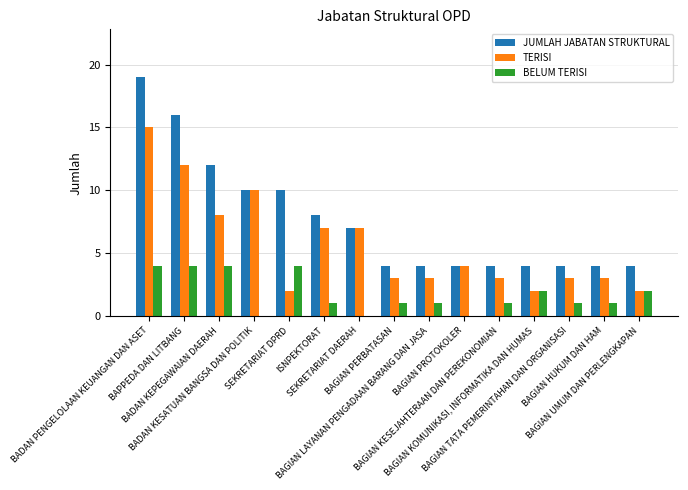

Which series has the largest total across all categories?

JUMLAH JABATAN STRUKTURAL